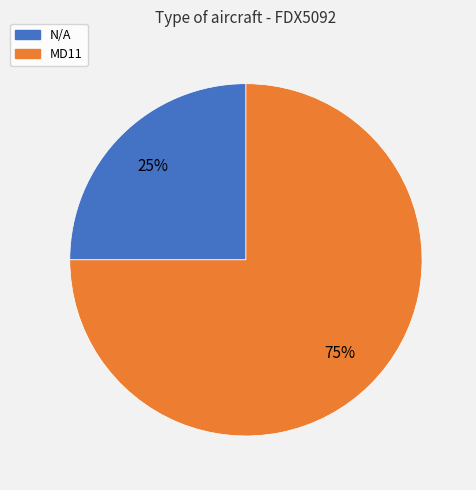

How many segments does this pie chart have?

2